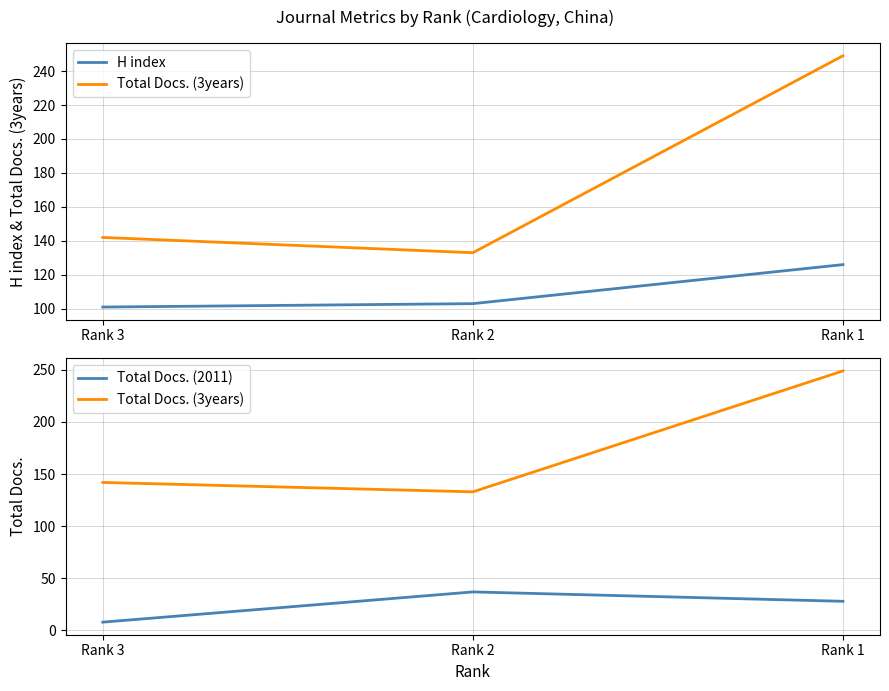

What are all the series names shown in the legend?

H index, Total Docs. (3years), Total Docs. (2011)